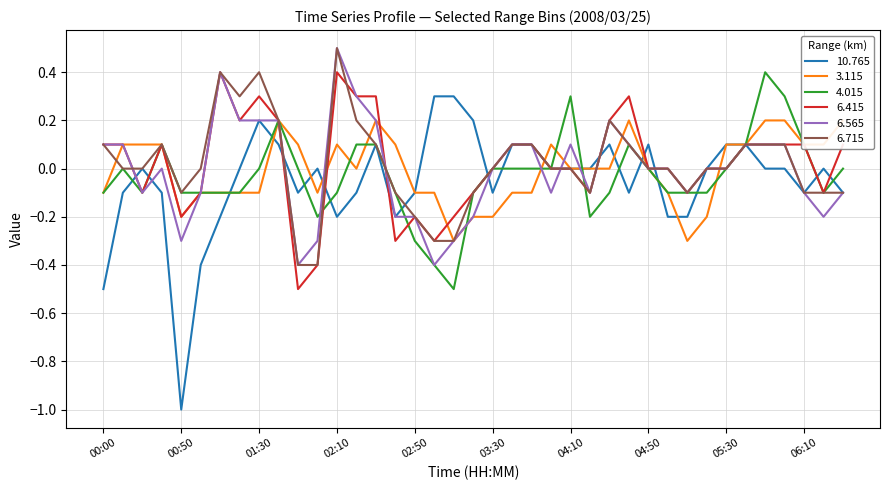

Between 05:10 and 05:00, which is larger?

05:10